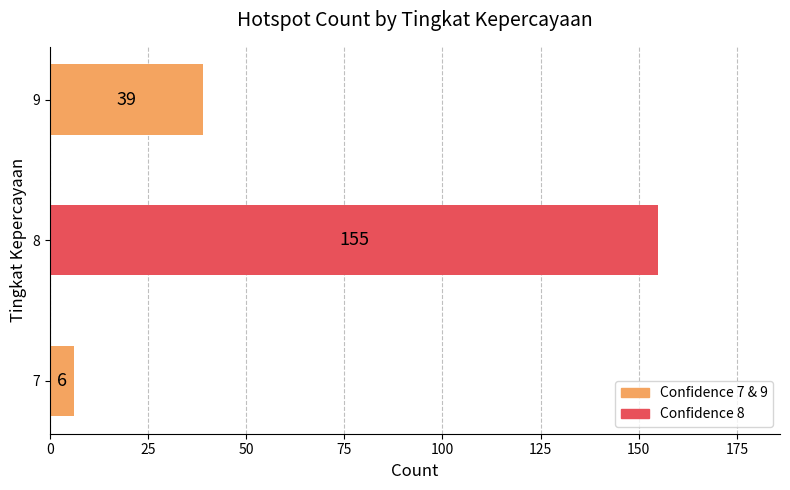

Reading bottom to top, what are all the values shown in this chart?

6	155	39